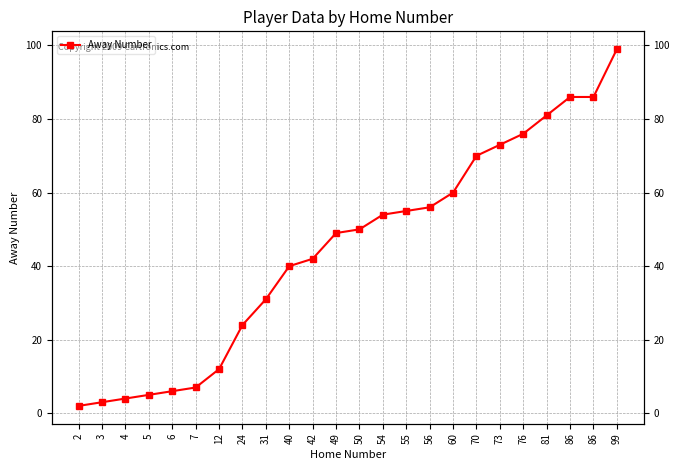

List the labels in order of value, smallest first.

2, 3, 4, 5, 6, 7, 12, 24, 31, 40, 42, 49, 50, 54, 55, 56, 60, 70, 73, 76, 81, 86, 86, 99